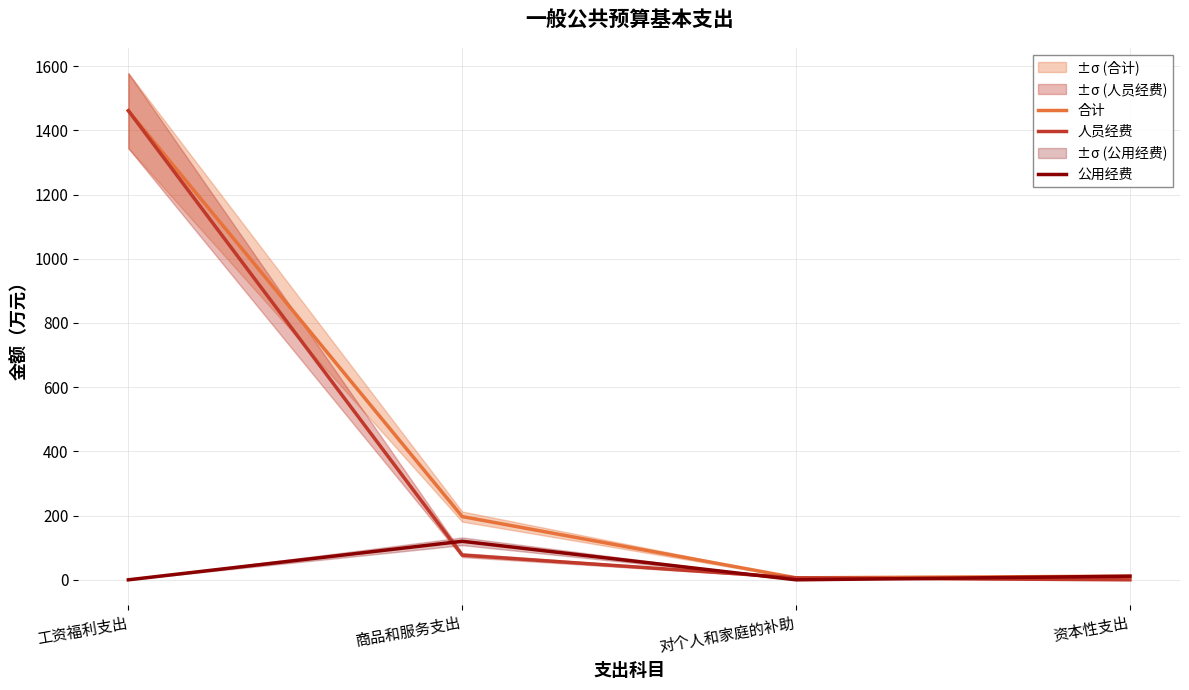

Reading left to right, extract all data points from this chart.

合计: 1461.3	197.0	6.1	11.3
人员经费: 1461.3	77.0	6.1	0.0
公用经费: 0.0	120.0	0.0	11.3